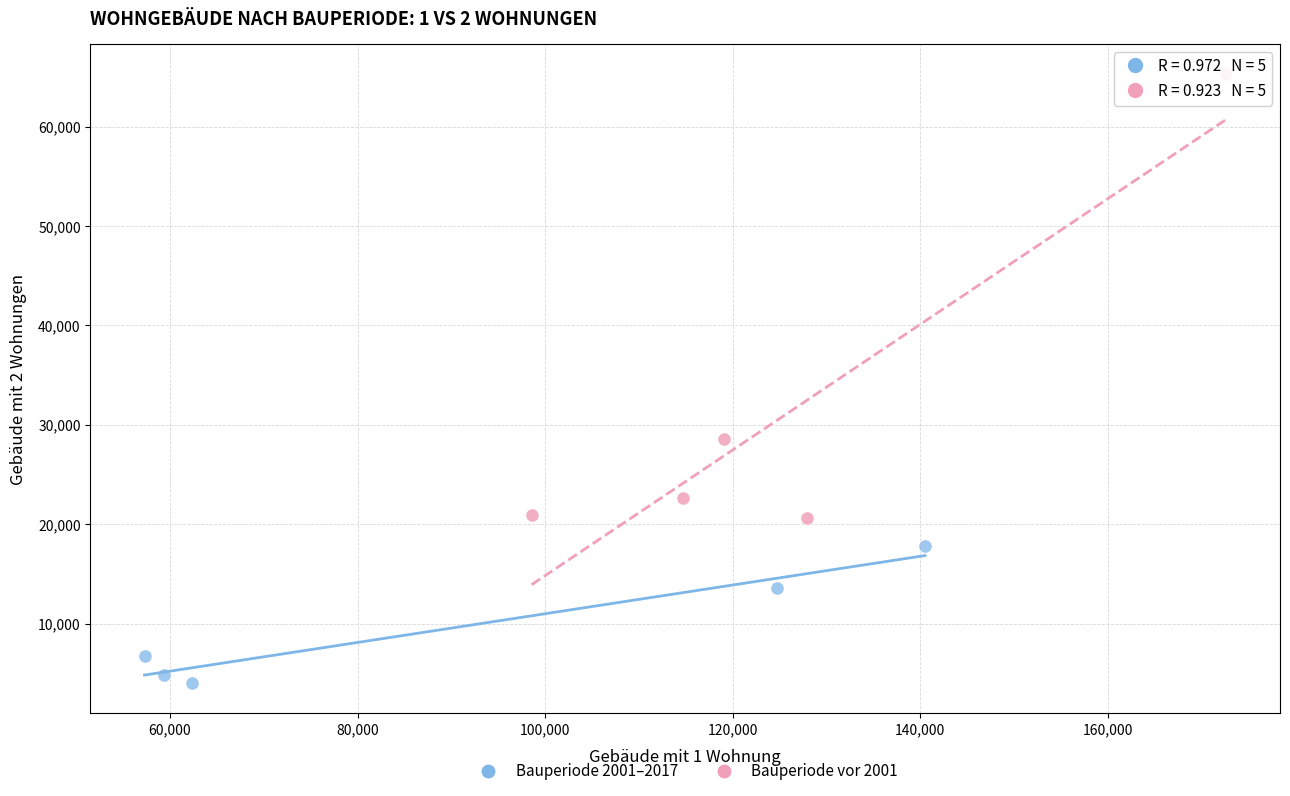

Which series has the largest Y range (max minus min)?

Bauperiode vor 2001